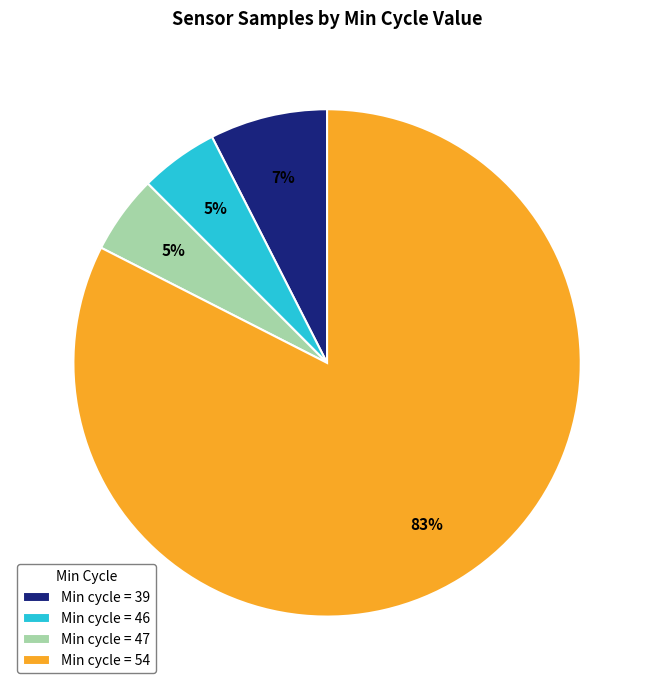

What is the majority slice?

Min cycle = 54